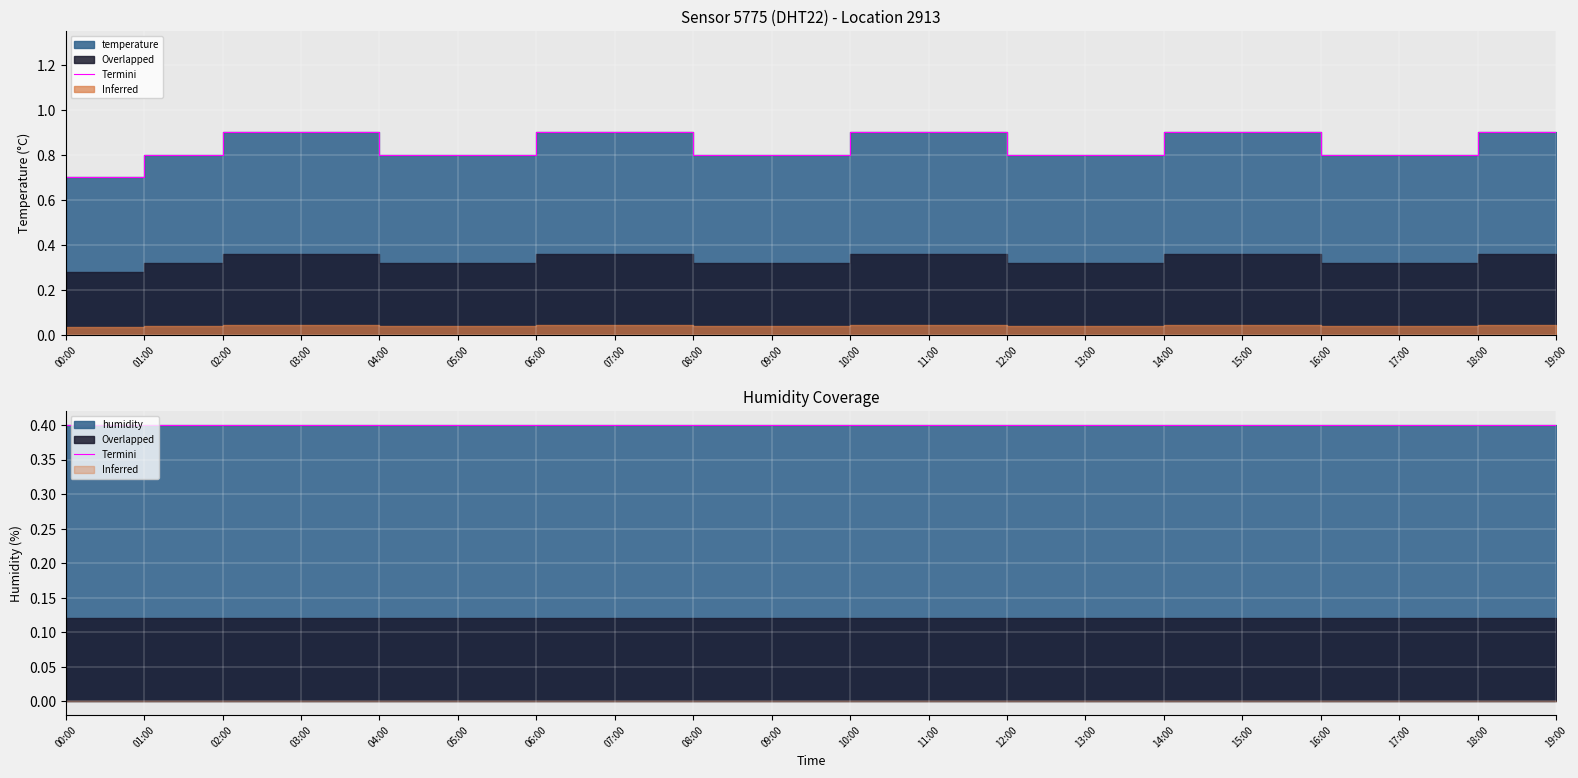

True or false: the data has more than 2 interior local peaks.

False